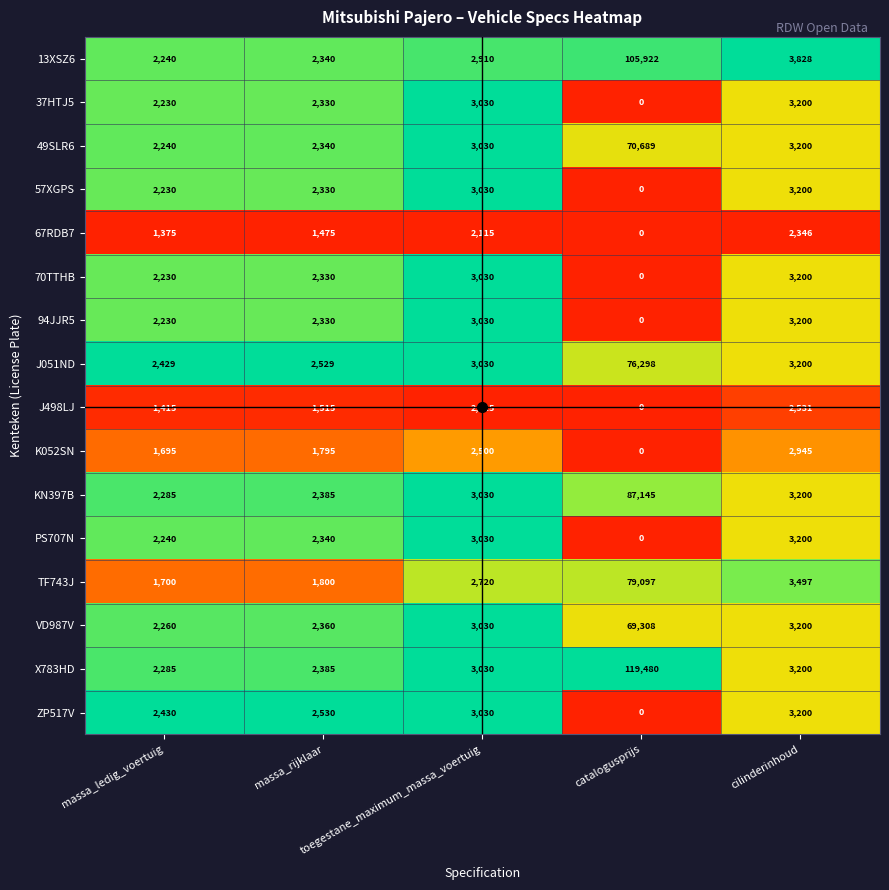

How many data points does each series have?

5